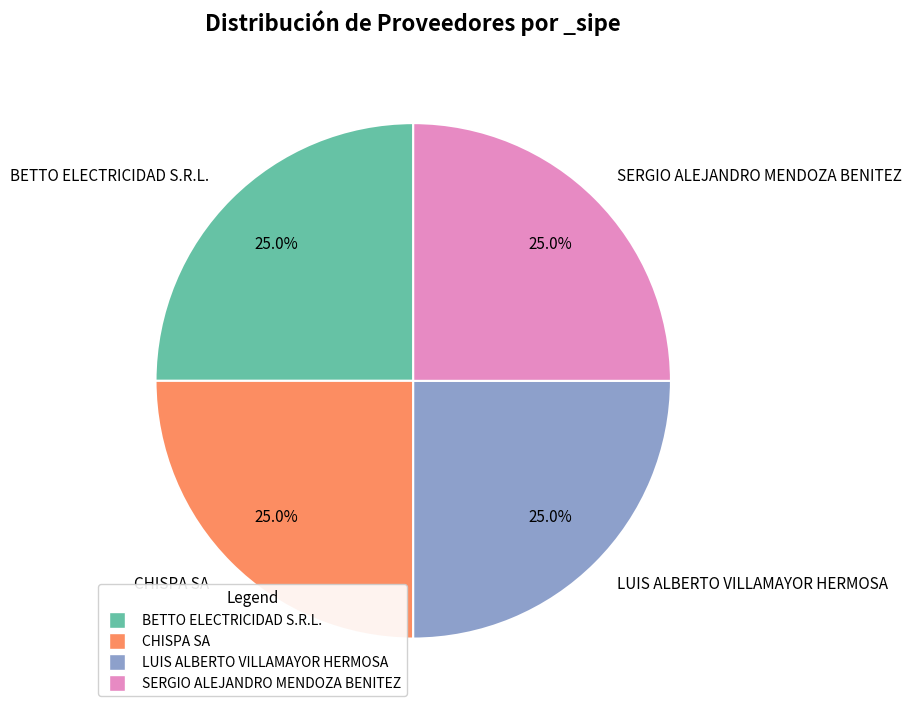

What is the ratio of the value at BETTO ELECTRICIDAD S.R.L. to the value at CHISPA SA?

1.0